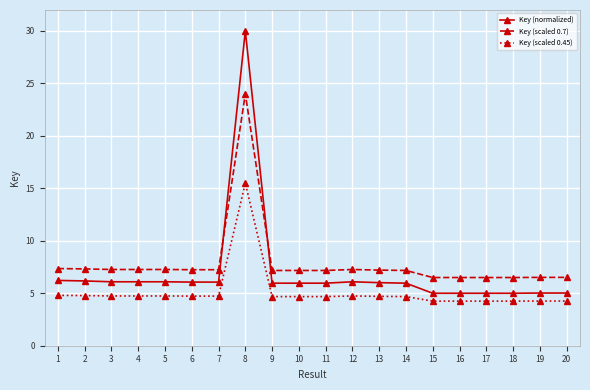

What is the value of the Key (scaled 0.45) point at the 7th from the left?

4.7